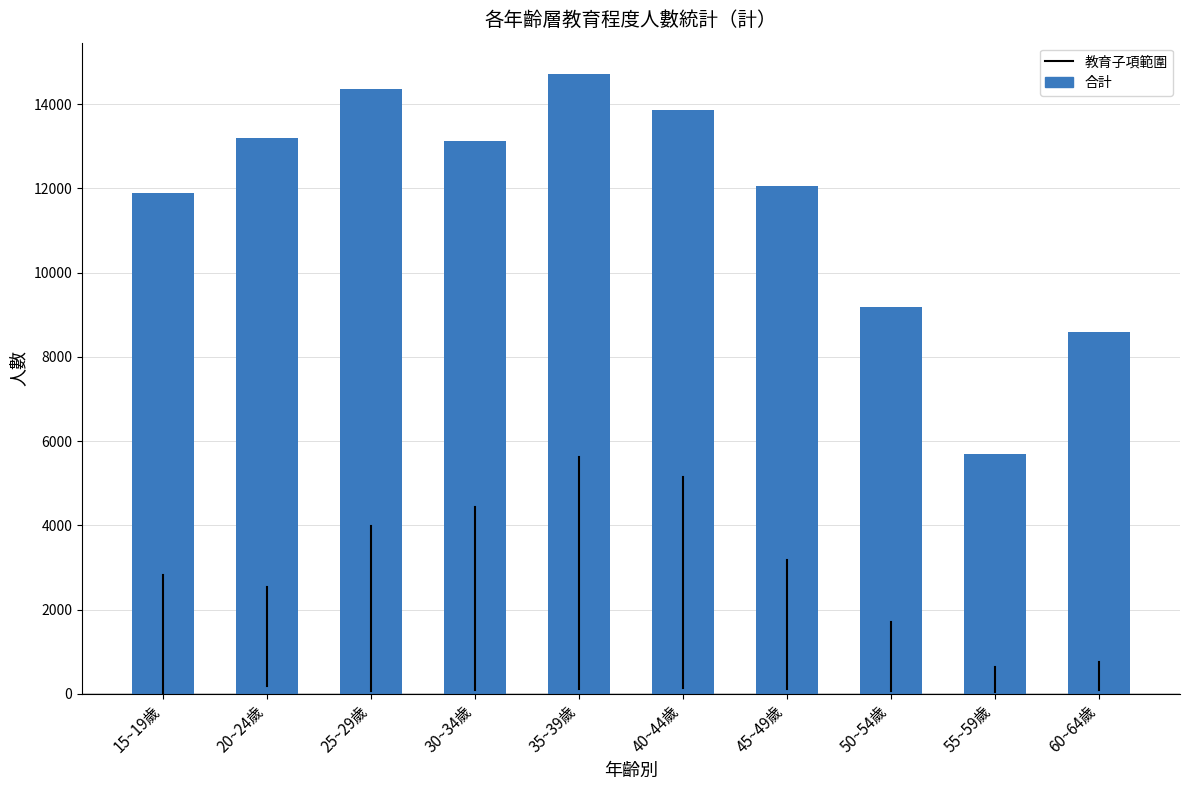

What position from the left is 60~64歲?

10